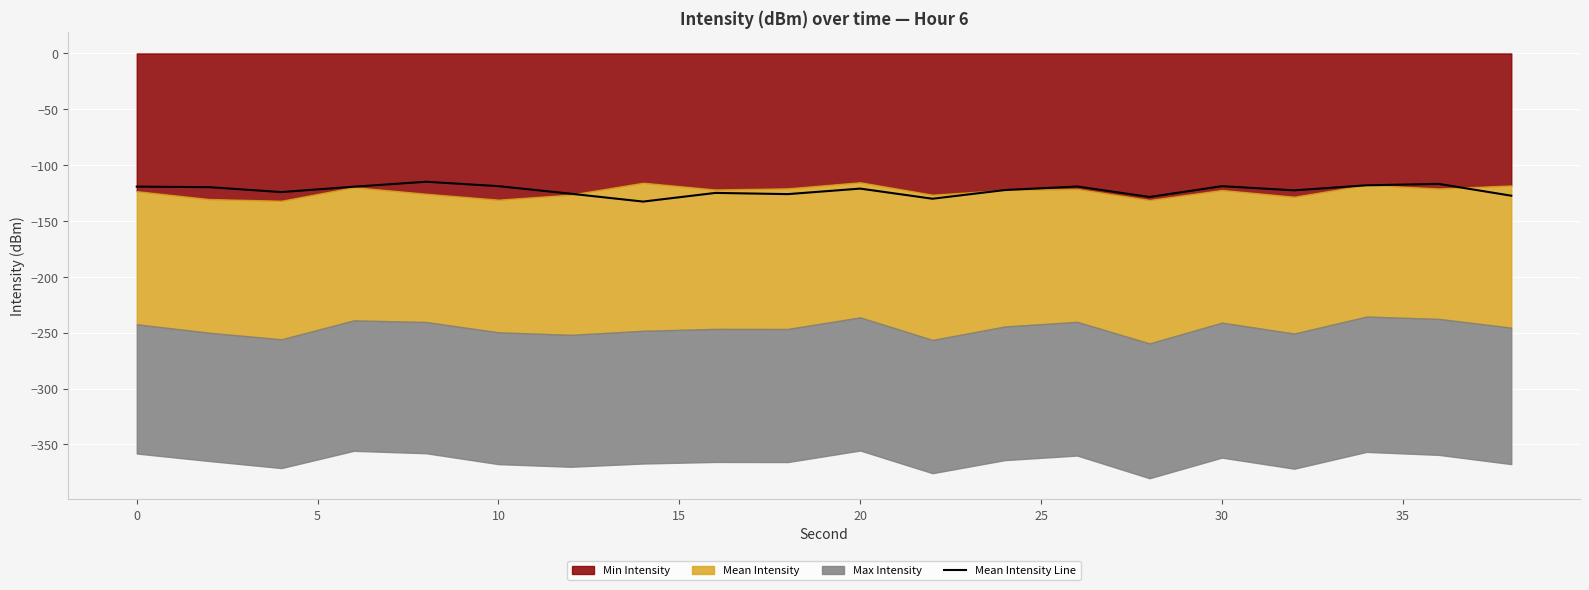

Is it true that Mean Intensity Line equals -121.0 at 20?

True